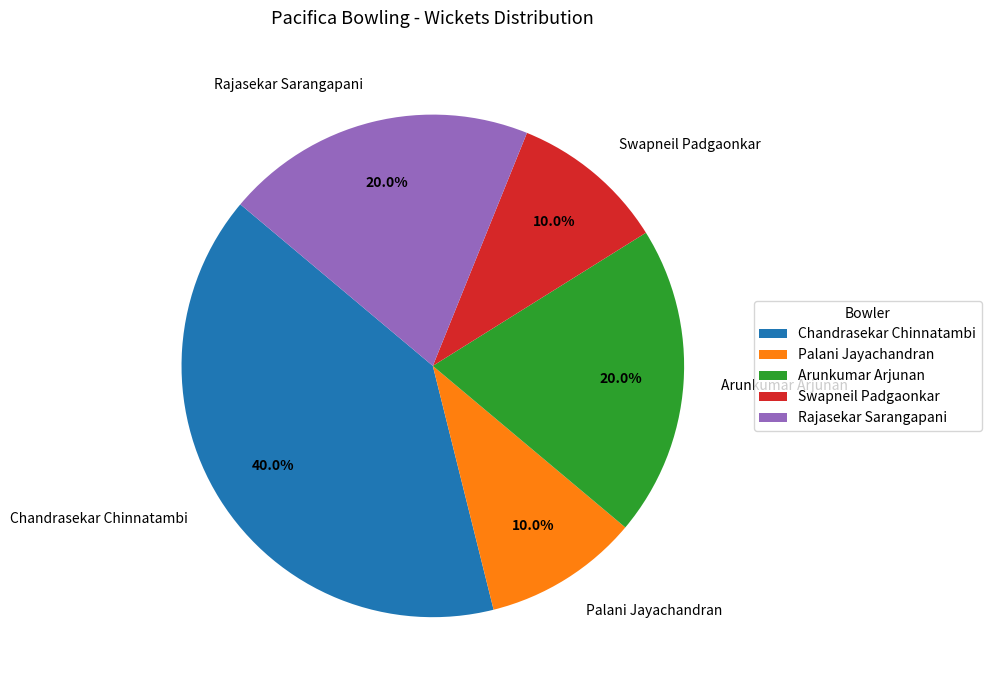

What is the largest slice in the pie chart?

Chandrasekar Chinnatambi